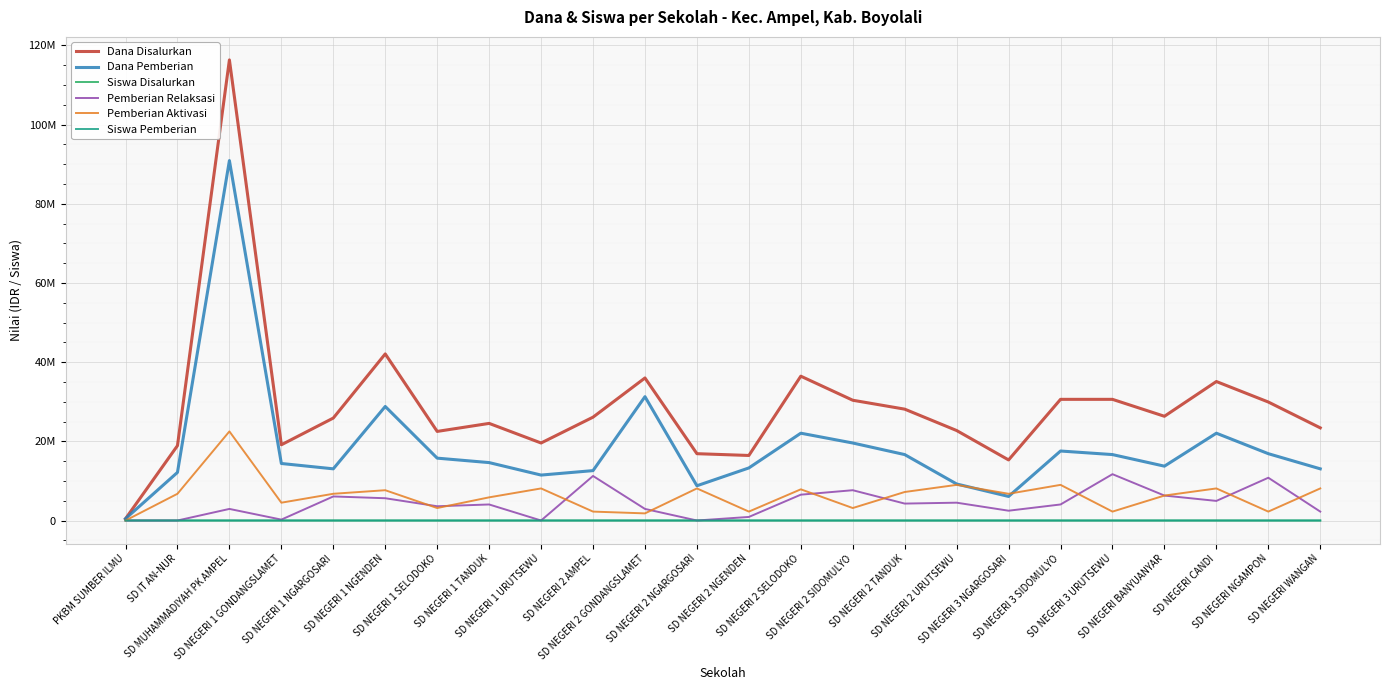

True or false: Siswa Disalurkan and Dana Pemberian intersect in this chart.

False